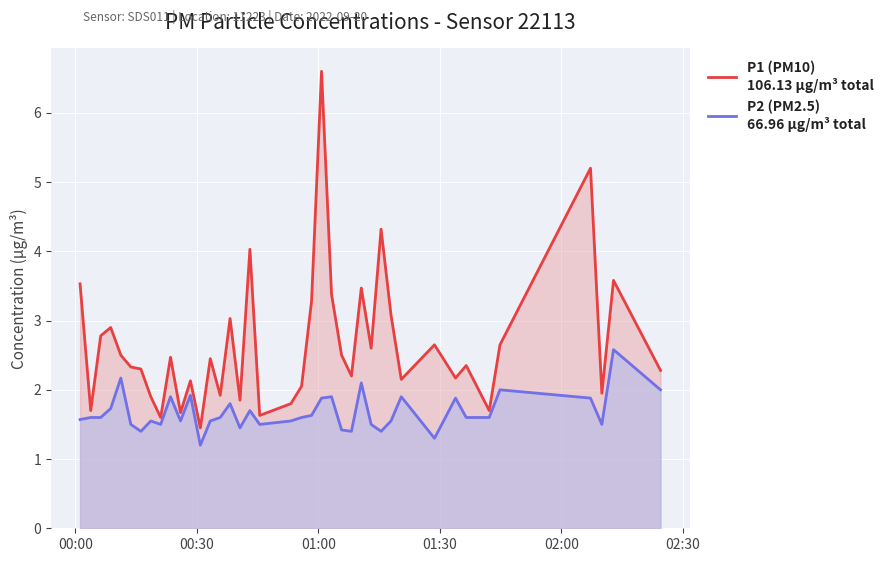

What is the smallest value displayed?

1.2